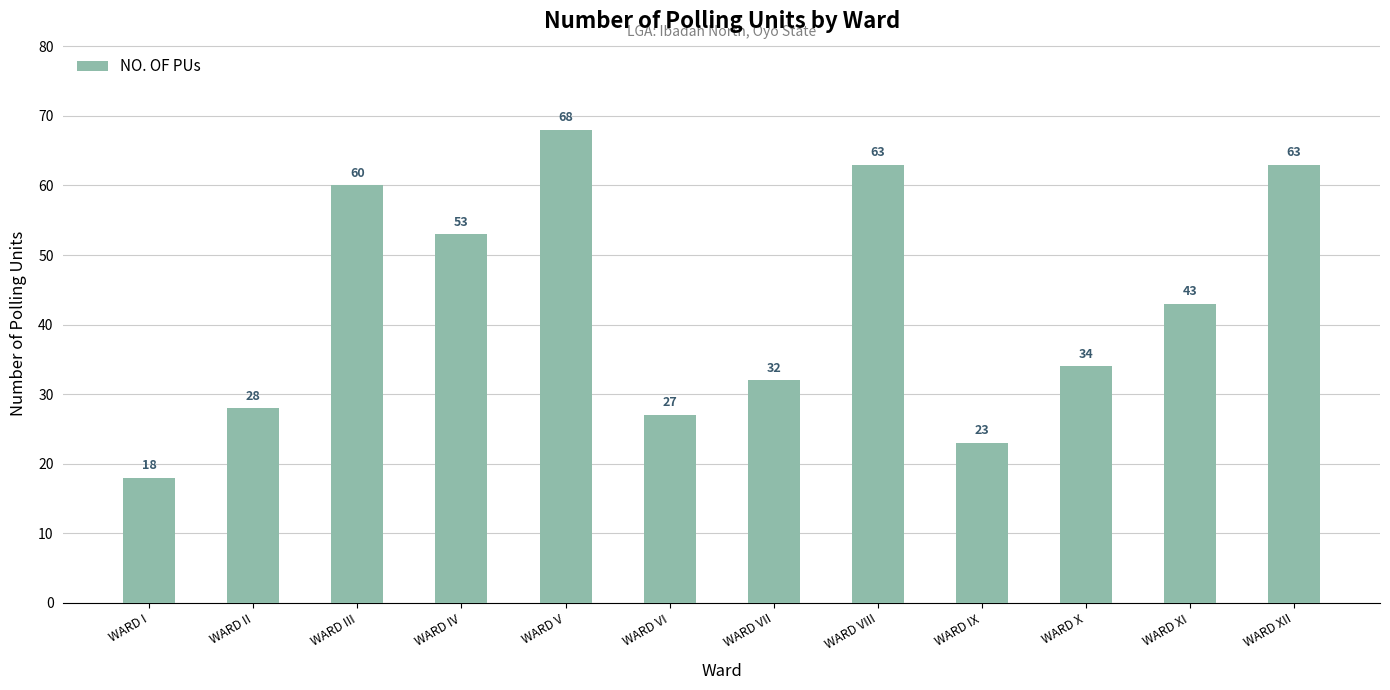

What is the difference between the values at WARD I and WARD V?

50